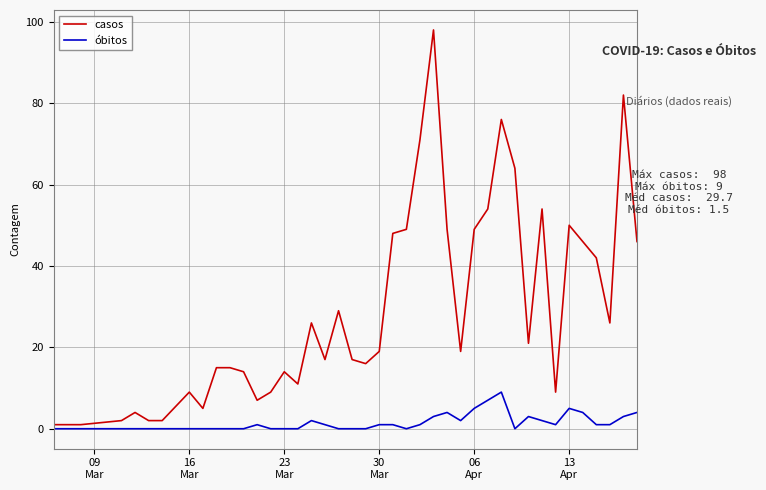

Which series has the largest total across all categories?

casos